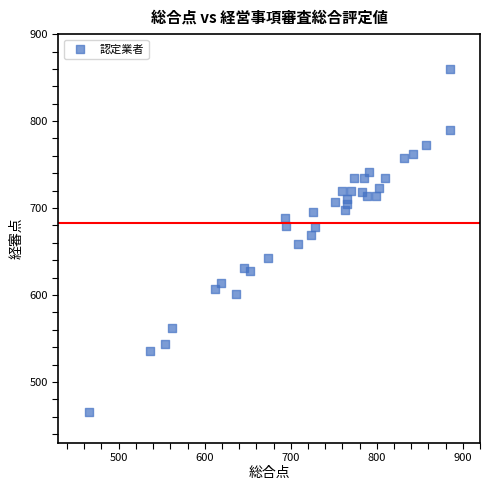

What is the range of X values (max minus min)?

420